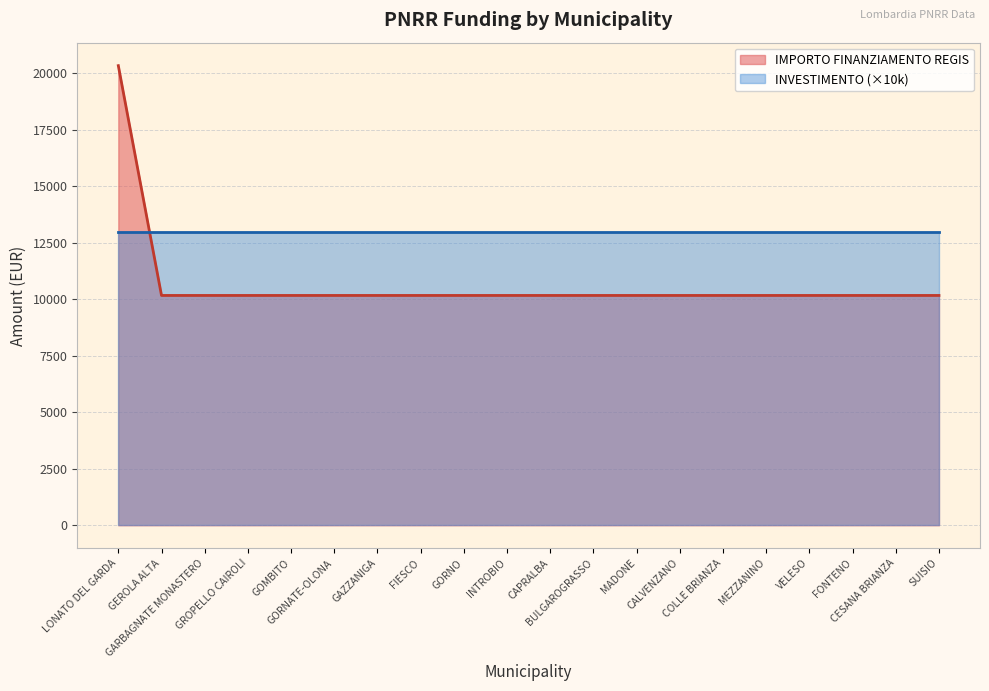

How many distinct data groups are displayed?

2